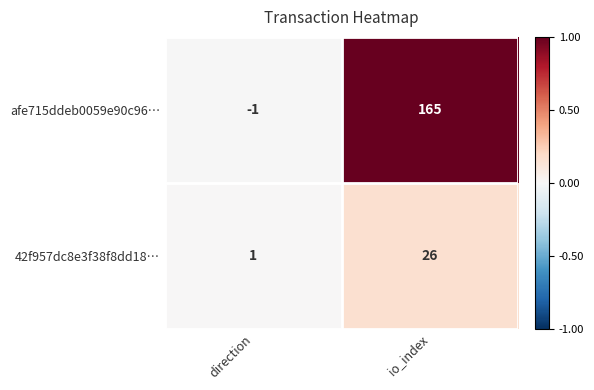

Which category has the lowest value in the 42f957dc8e3f38f8dd18… series?

direction